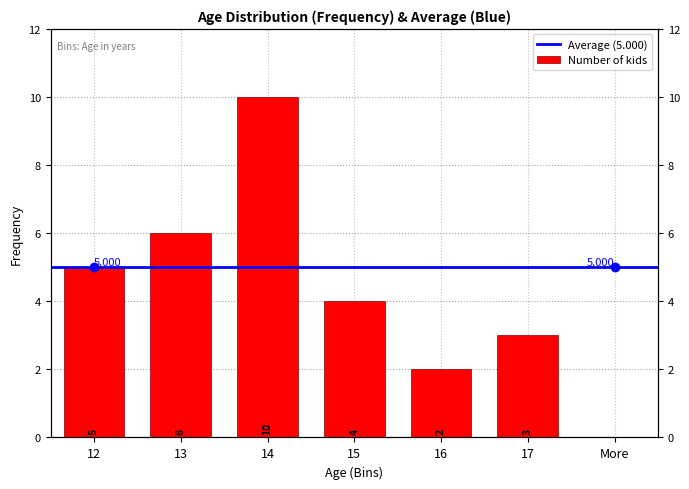

Reading left to right, transcribe all the data shown in this chart.

12=5	13=6	14=10	15=4	16=2	17=3	More=0